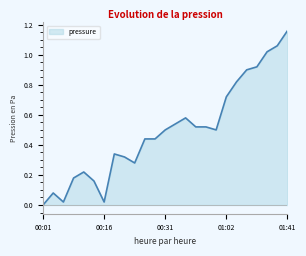

Where is the data nearest to the value 0?

00:01